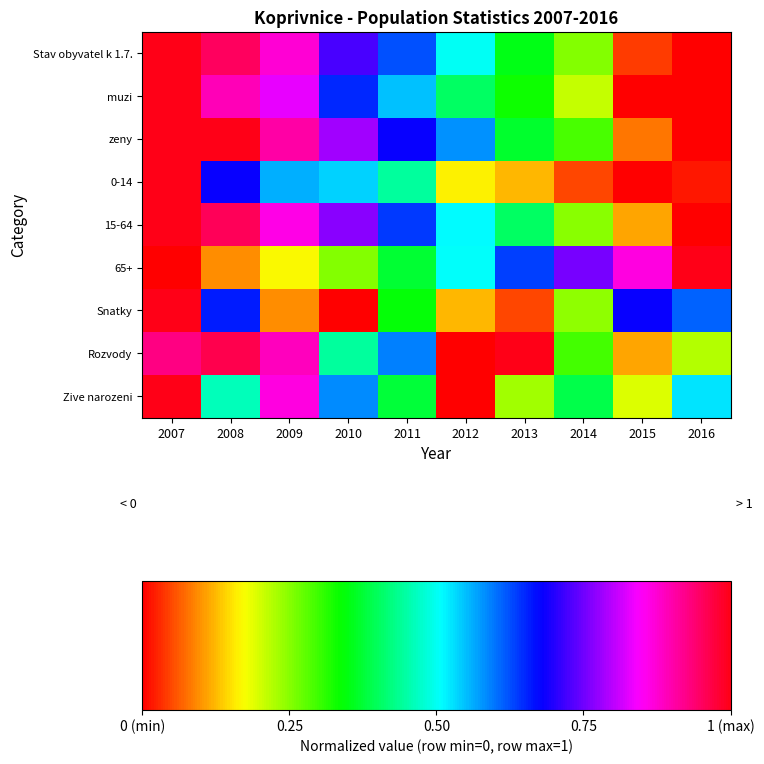

Reading left to right, extract all data points from this chart.

Stav obyvatel k 1.7.: 2007=1.0	2008=1.0	2009=0.9	2010=0.7	2011=0.6	2012=0.5	2013=0.4	2014=0.3	2015=0.0	2016=0.0
muzi: 2007=1.0	2008=0.9	2009=0.8	2010=0.6	2011=0.5	2012=0.4	2013=0.3	2014=0.2	2015=0.0	2016=0.0
zeny: 2007=1.0	2008=1.0	2009=0.9	2010=0.8	2011=0.7	2012=0.6	2013=0.4	2014=0.3	2015=0.1	2016=0.0
0-14: 2007=1.0	2008=0.7	2009=0.6	2010=0.5	2011=0.4	2012=0.2	2013=0.1	2014=0.1	2015=0.0	2016=0.0
15-64: 2007=1.0	2008=1.0	2009=0.9	2010=0.8	2011=0.6	2012=0.5	2013=0.4	2014=0.2	2015=0.1	2016=0.0
65+: 2007=0.0	2008=0.1	2009=0.2	2010=0.3	2011=0.4	2012=0.5	2013=0.6	2014=0.8	2015=0.9	2016=1.0
Snatky: 2007=1.0	2008=0.7	2009=0.1	2010=0.0	2011=0.3	2012=0.1	2013=0.0	2014=0.2	2015=0.7	2016=0.6
Rozvody: 2007=0.9	2008=1.0	2009=0.9	2010=0.4	2011=0.6	2012=0.0	2013=1.0	2014=0.3	2015=0.1	2016=0.2
Zive narozeni: 2007=1.0	2008=0.5	2009=0.9	2010=0.6	2011=0.4	2012=0.0	2013=0.2	2014=0.4	2015=0.2	2016=0.5